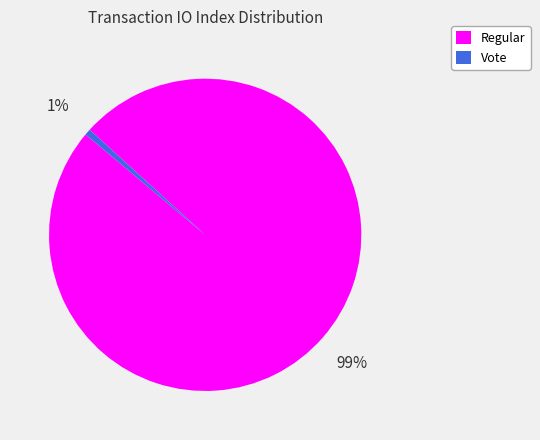

Does Regular account for over 50% of the chart?

Yes